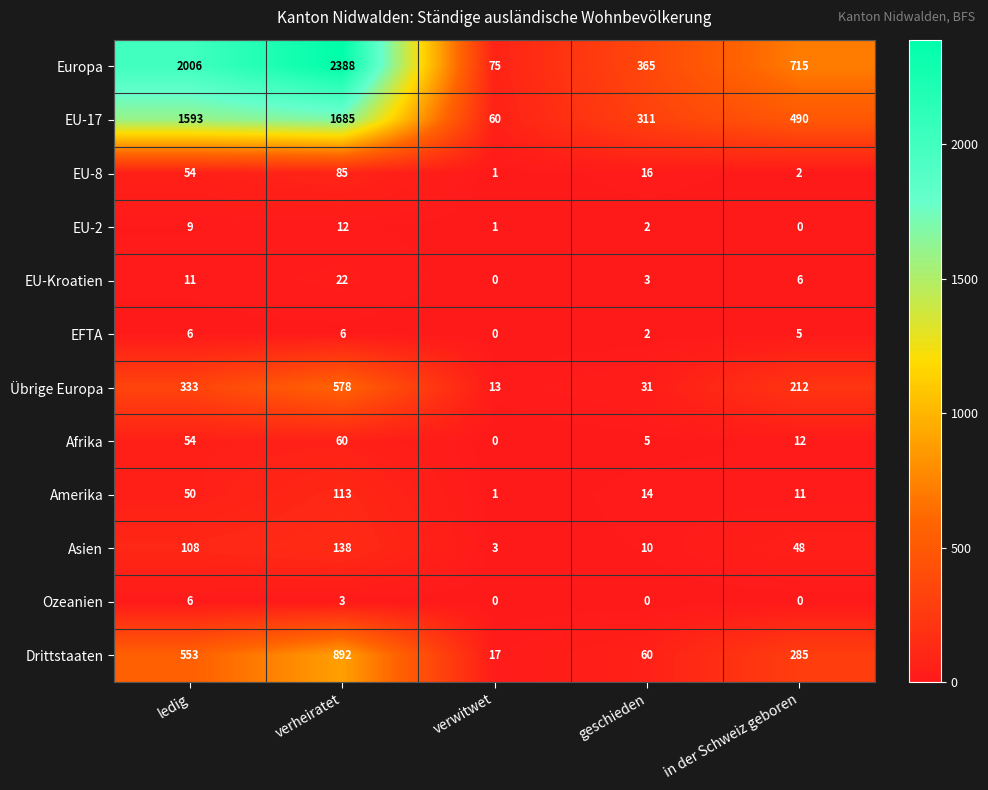

True or false: Asien has a value of 10 at geschieden.

True